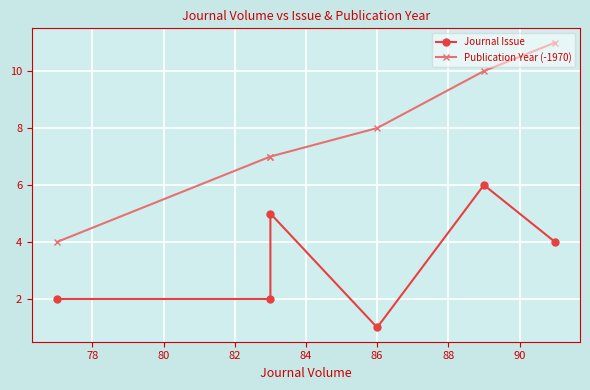

What is the value of the Publication Year (-1970) point at the 3rd from the left?

8